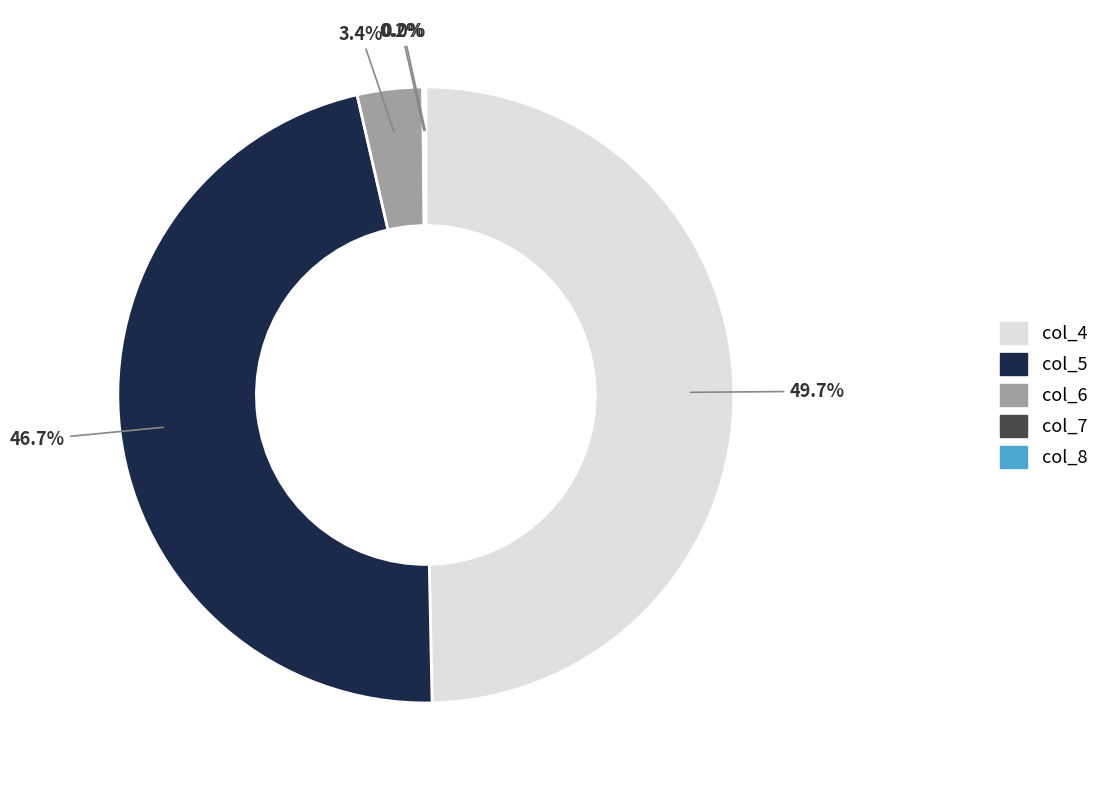

Do col_4 and col_6 together represent more than half of the pie?

Yes